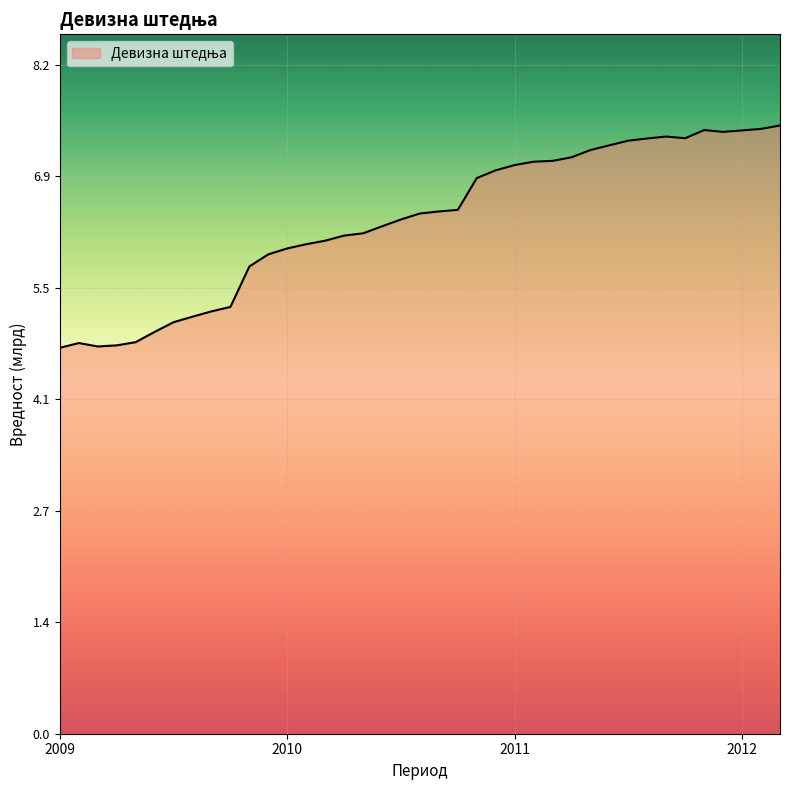

What is the minimum value shown in the chart?

4.8